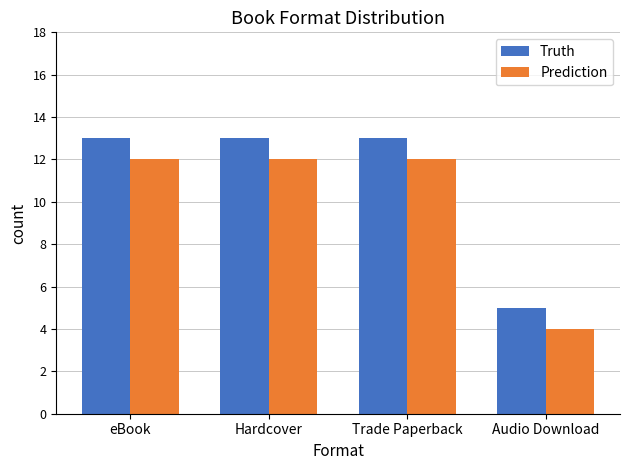

How many Prediction values are between 12 and 13?

3